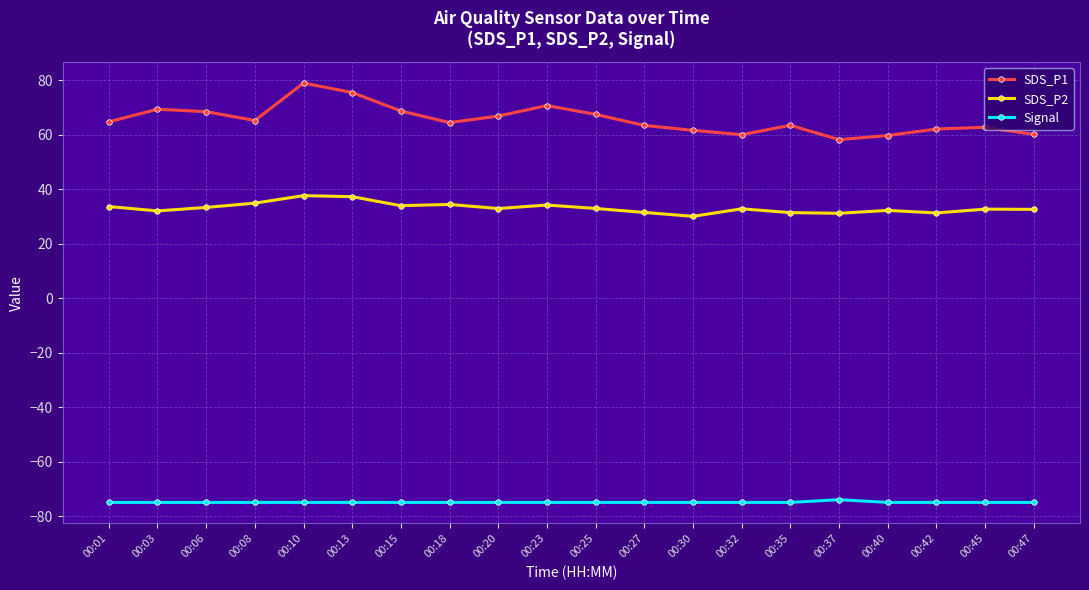

Which series has the largest range (max minus min)?

SDS_P1